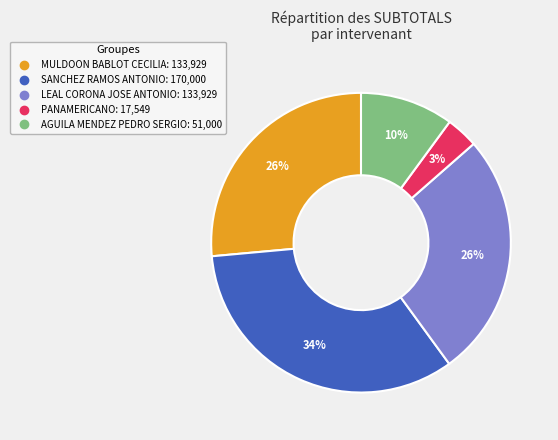

Count the number of slices in the pie.

5